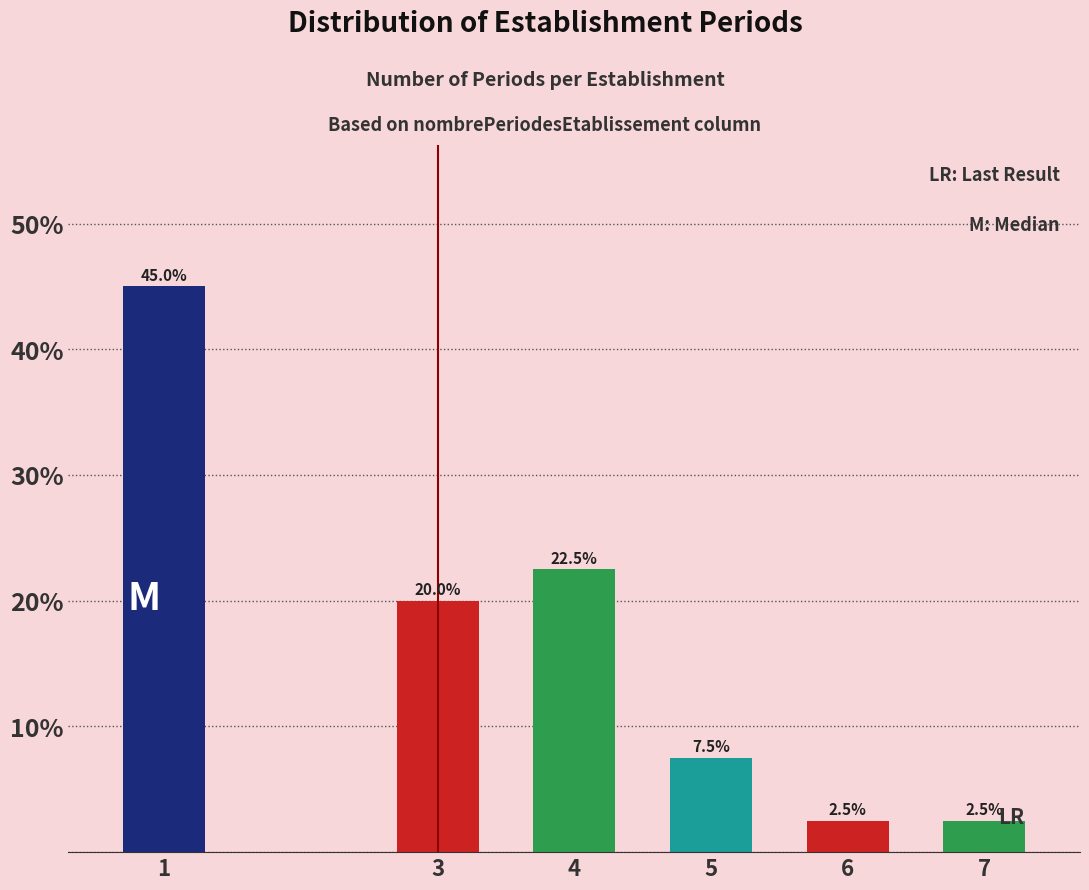

Reading left to right, what are all the values shown in this chart?

1=45.0	3=20.0	4=22.5	5=7.5	6=2.5	7=2.5